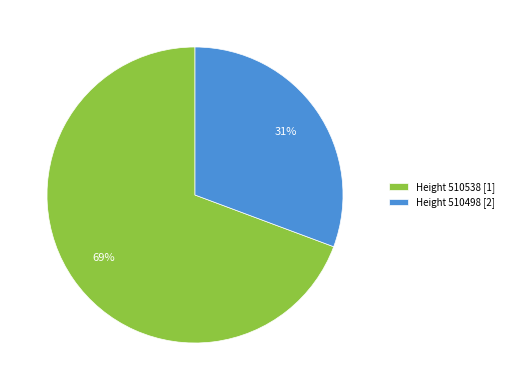

Is it true that Height 510538 [1] is 69% of the pie?

True